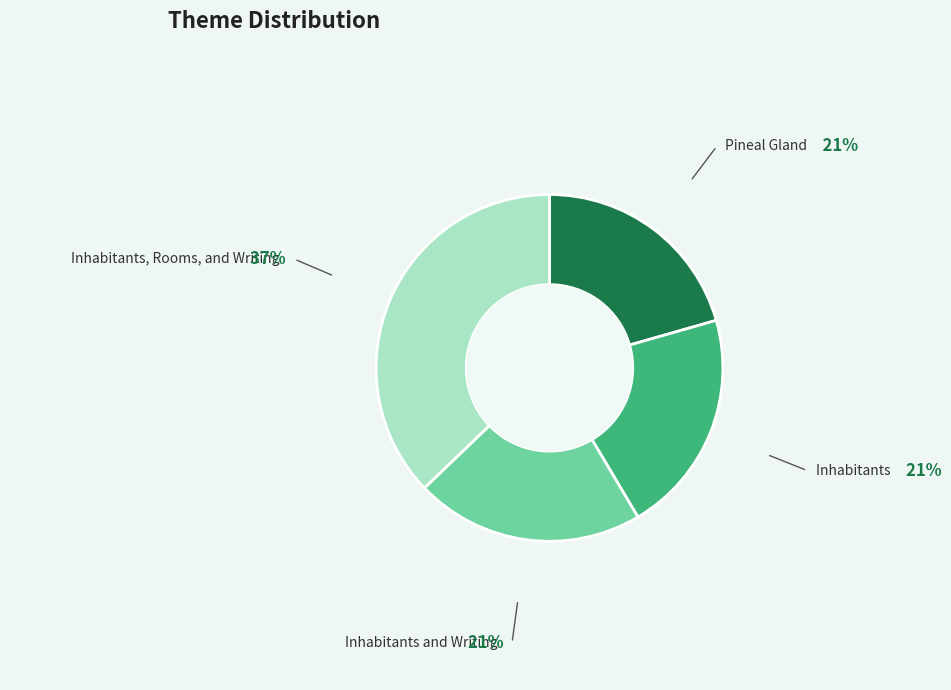

What is the largest slice in the pie chart?

Inhabitants, Rooms, and Writing